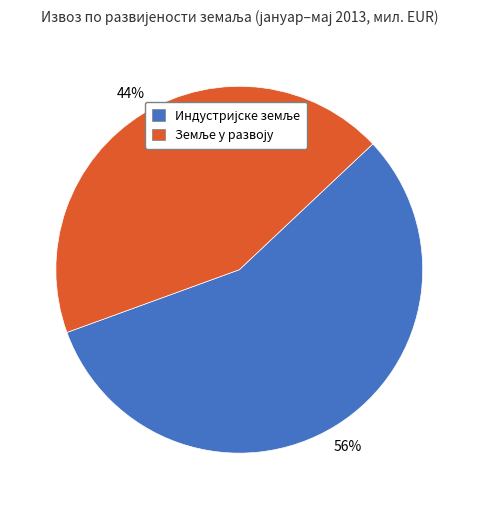

How many segments does this pie chart have?

2